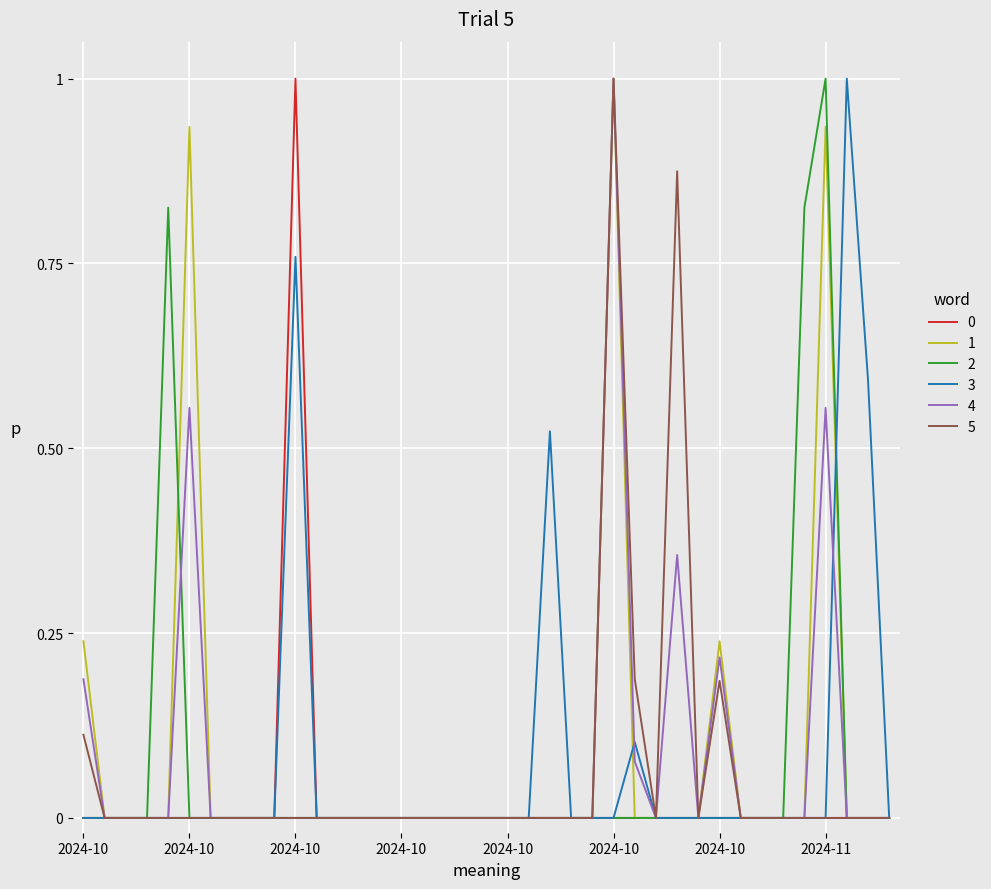

Does the chart display data point markers on the line(s)?

No